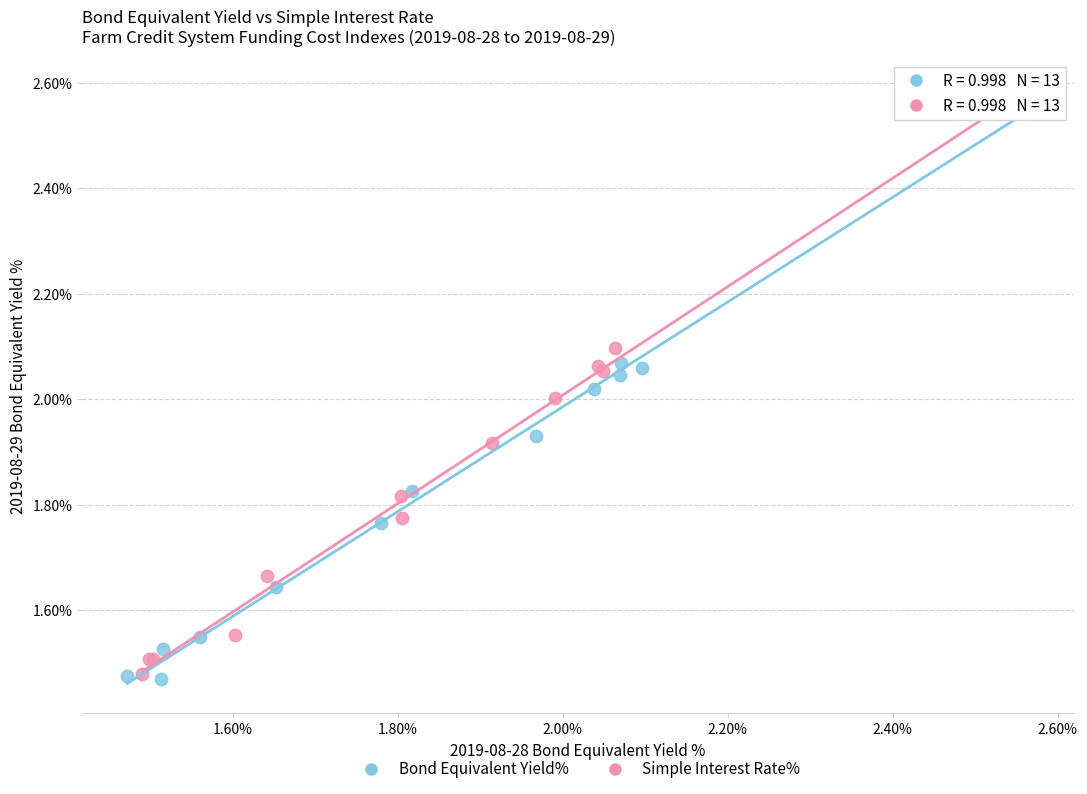

Which series reaches the maximum Y coordinate?

Simple Interest Rate%